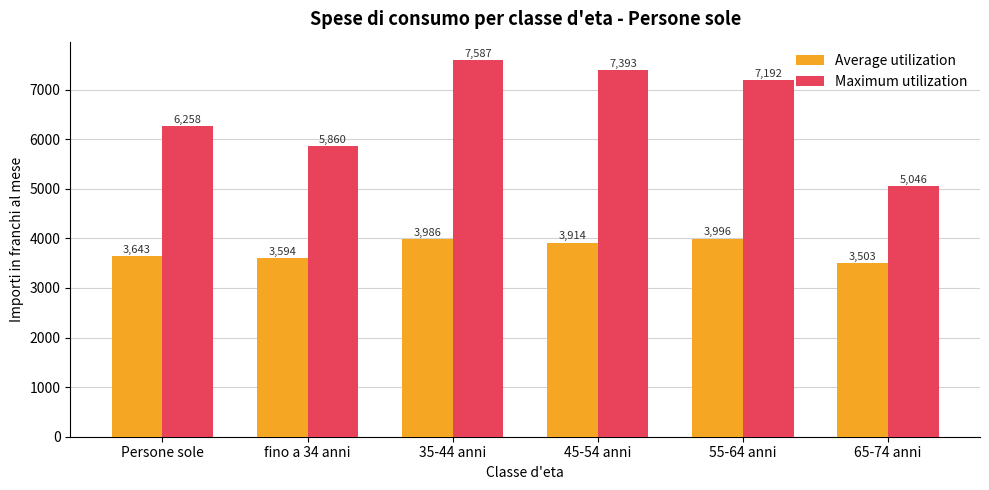

Count the number of categories in the chart.

6